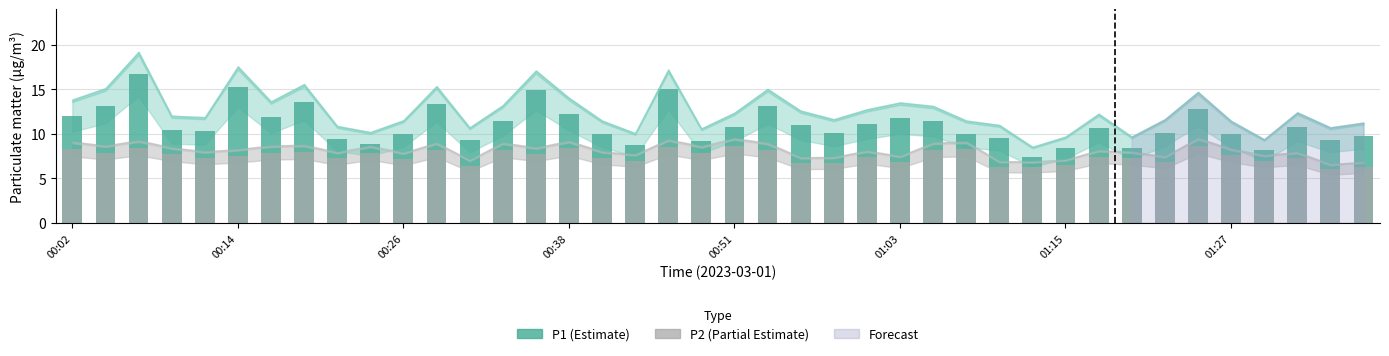

What is the difference between the P2 (Partial Estimate) values at 28 and 25?

0.5